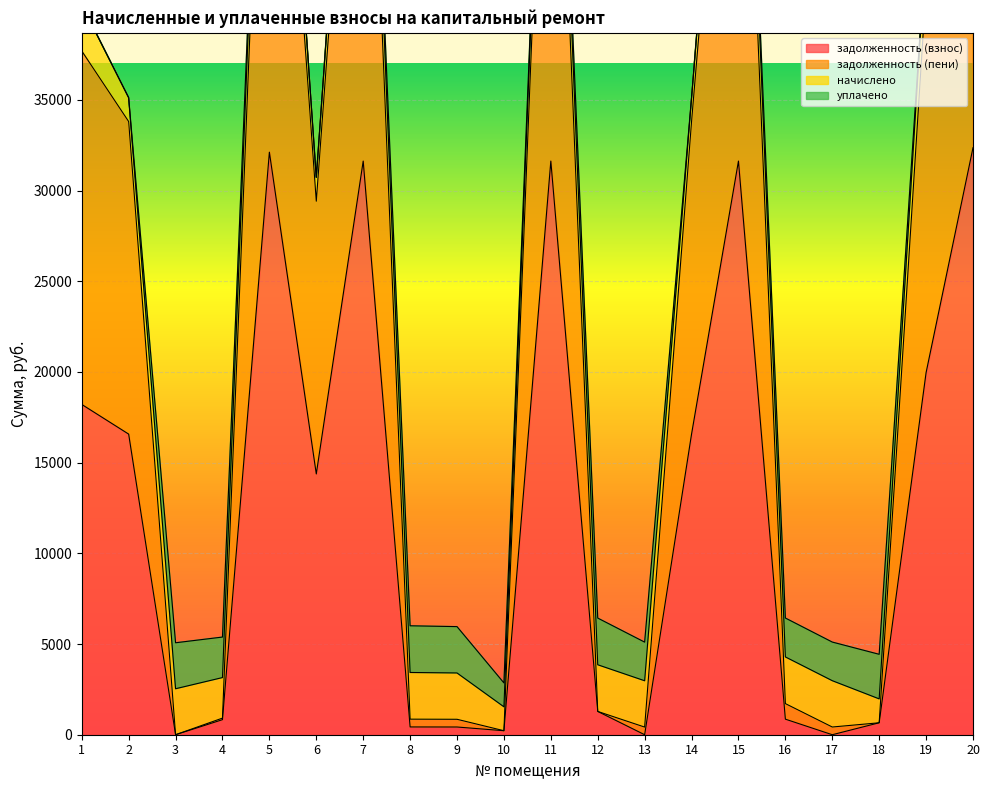

What is the approximate value of задолженность (пени) at 20?

66017.2